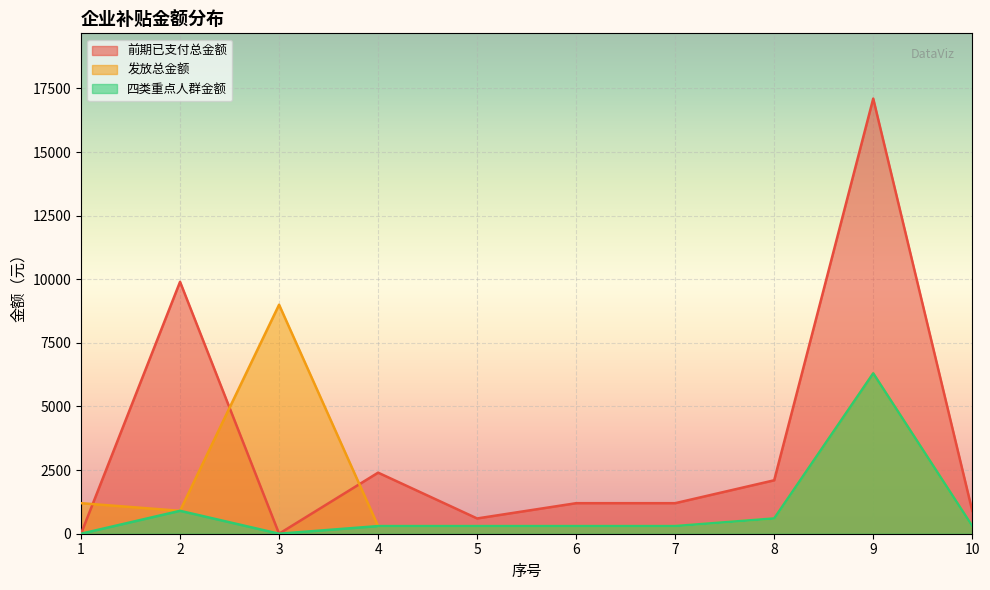

Does the chart display data point markers on the line(s)?

No